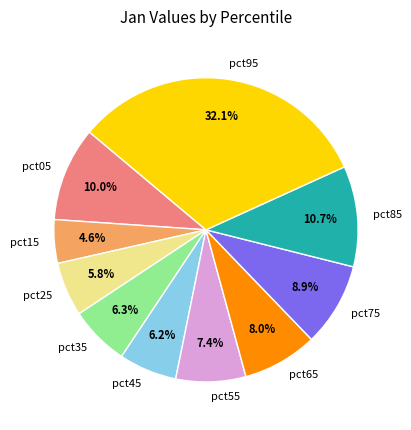

Is it true that pct15 is 15% of the pie?

False